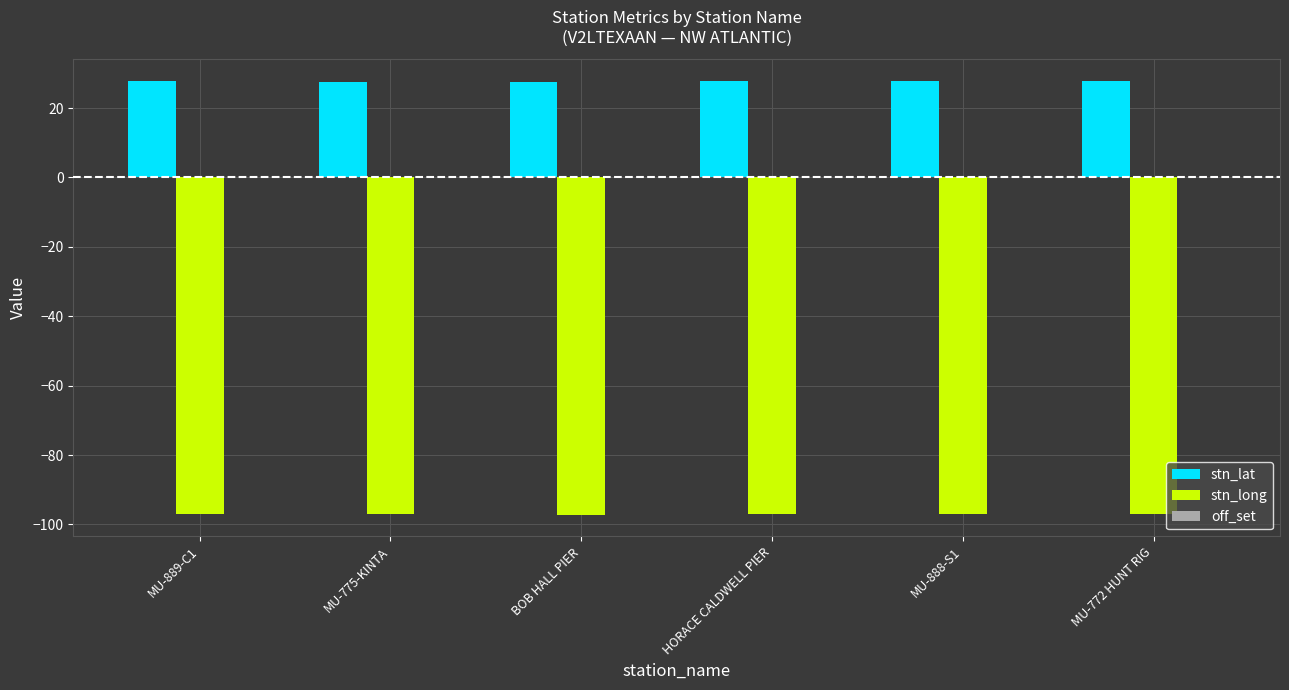

The value of stn_lat at MU-888-S1 is 42.7. True or false?

False